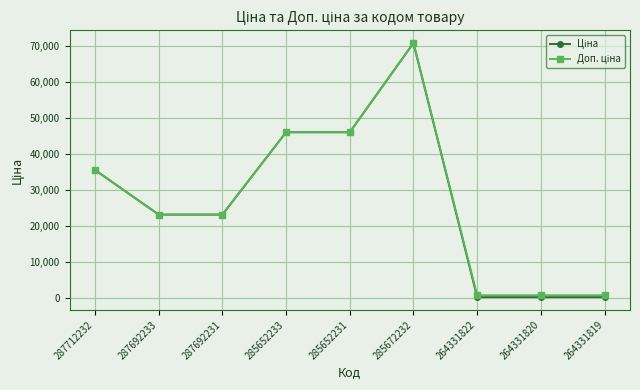

At which category is the sum across all series the highest?

285672232